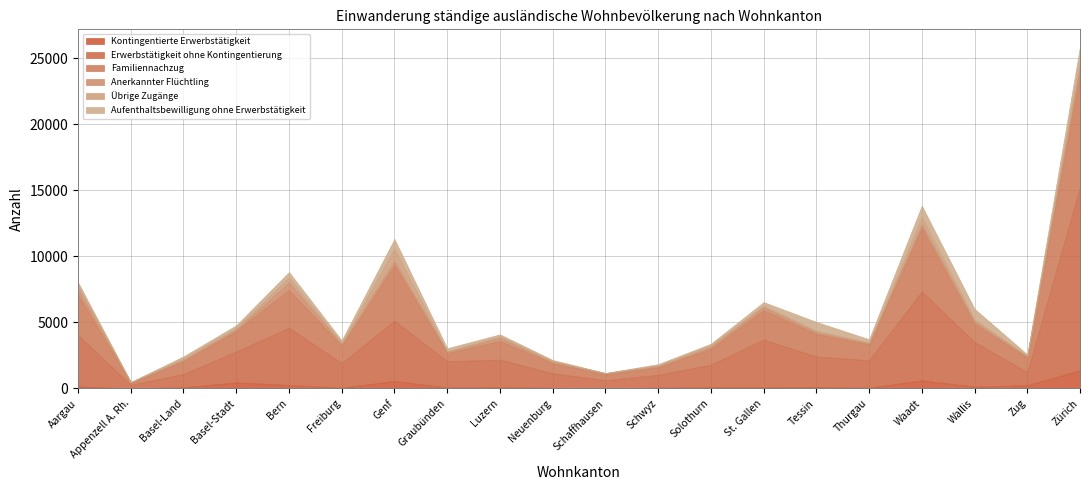

What are all the series names shown in the legend?

Kontingentierte Erwerbstätigkeit, Erwerbstätigkeit ohne Kontingentierung, Familiennachzug, Anerkannter Flüchtling, Übrige Zugänge, Aufenthaltsbewilligung ohne Erwerbstätigkeit